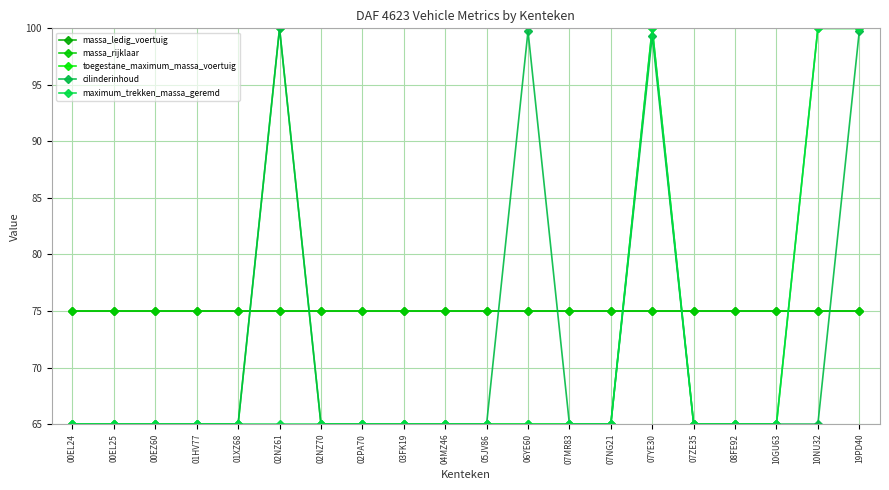

Rank the categories by massa_rijklaar value from lowest to highest.

00EL24, 00EL25, 00EZ60, 01HV77, 01XZ68, 02NZ61, 02NZ70, 02PA70, 03FK19, 04MZ46, 05JV86, 06YE60, 07MR83, 07NG21, 07YE30, 07ZE35, 08FE92, 10GU63, 10NU32, 19PD40